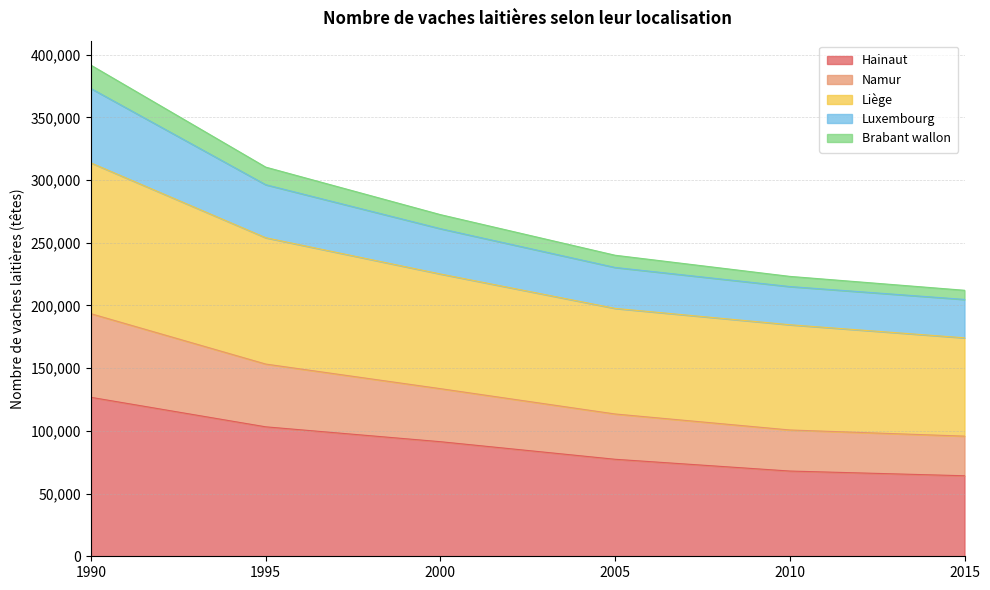

Does the chart have visible grid lines?

Yes